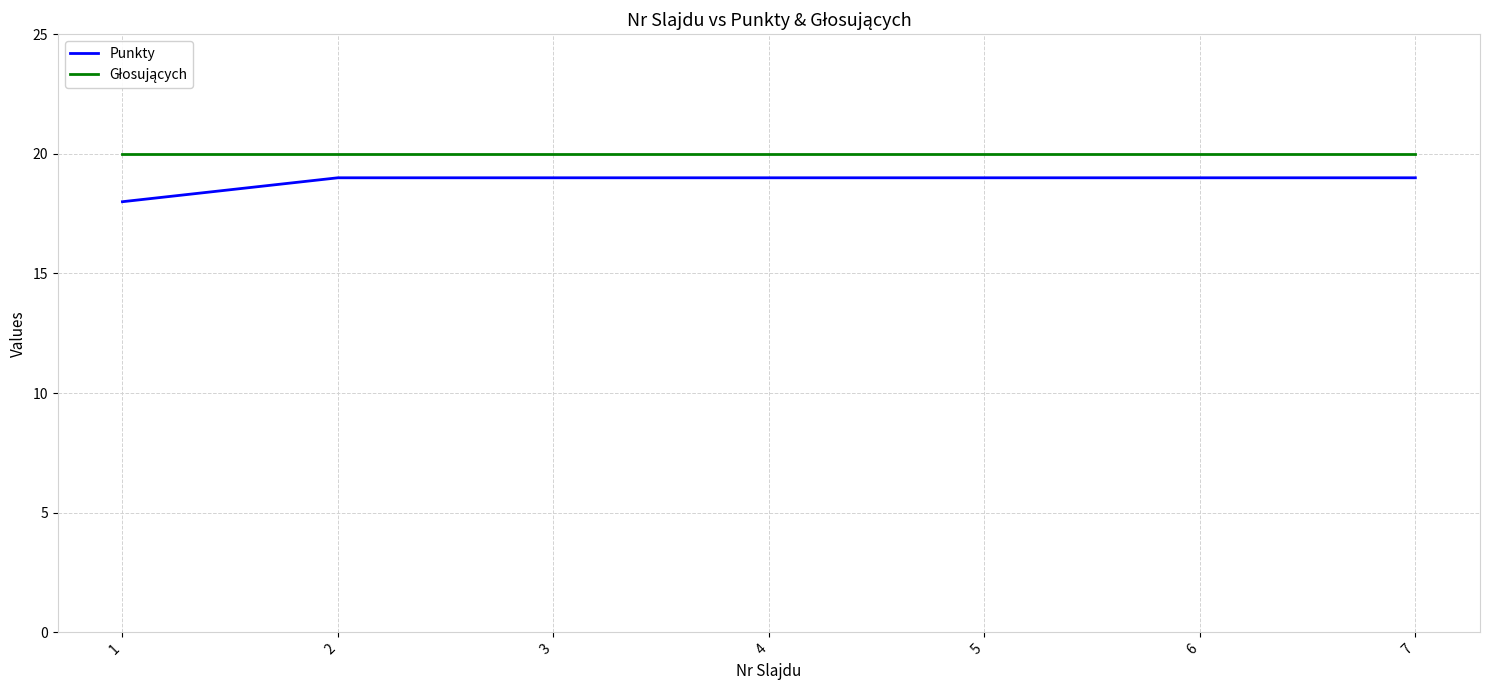

The value of Punkty at 1 is 12. True or false?

False